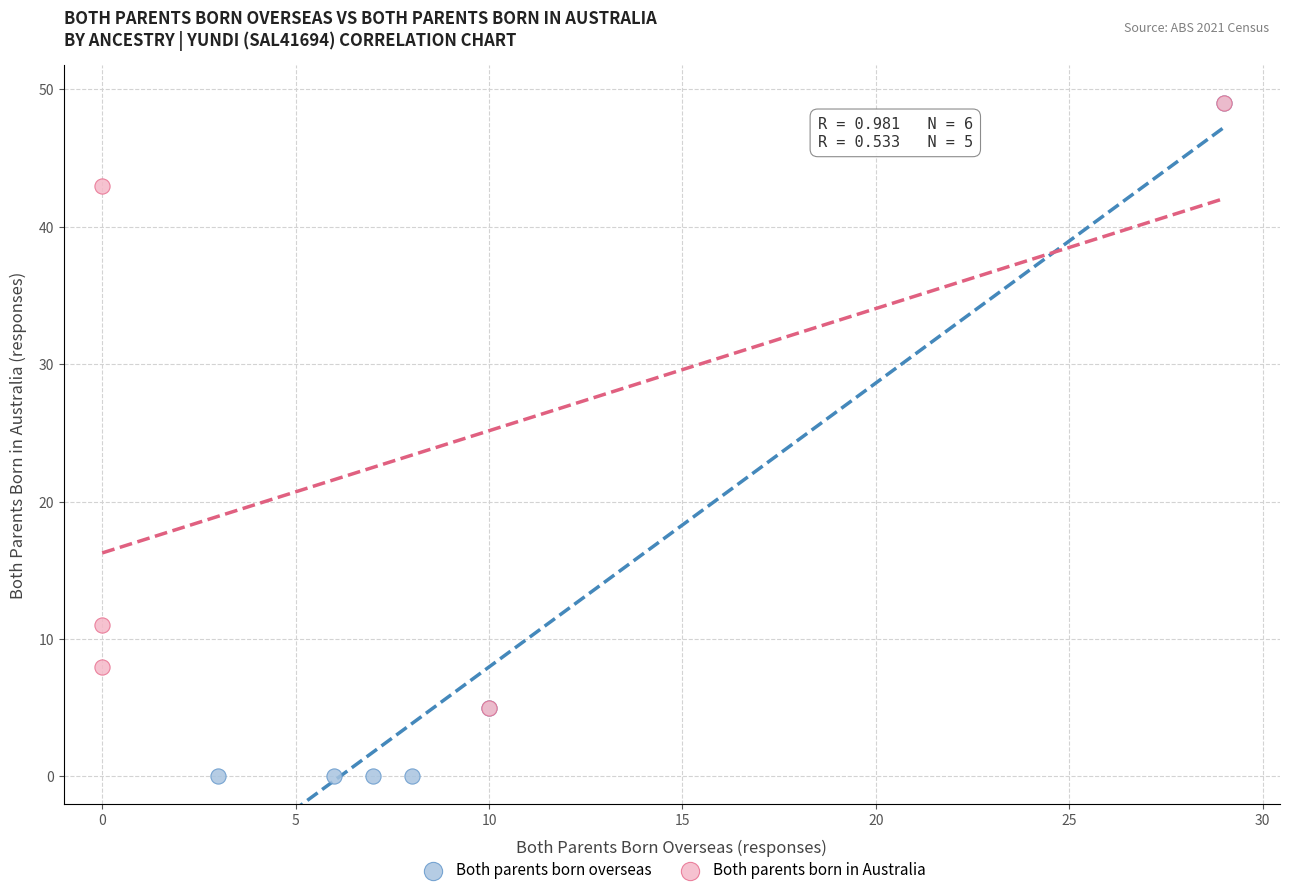

What are all the series names shown in the legend?

Both parents born overseas, Both parents born in Australia